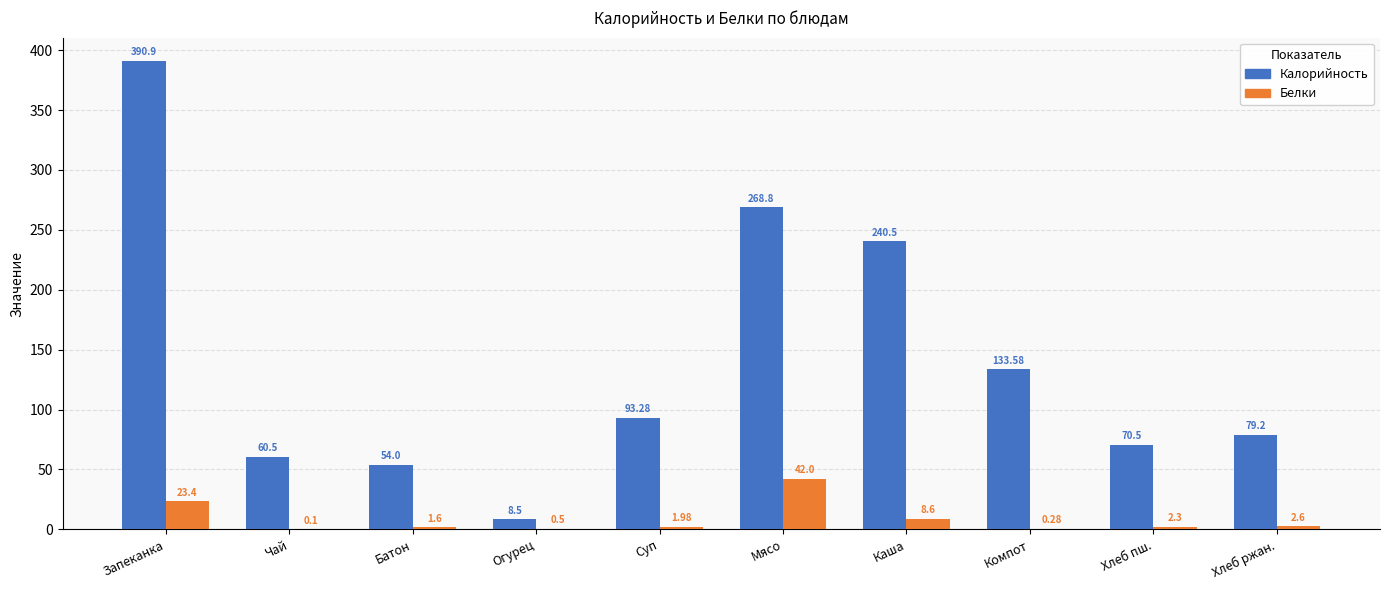

Are the bars horizontal?

No